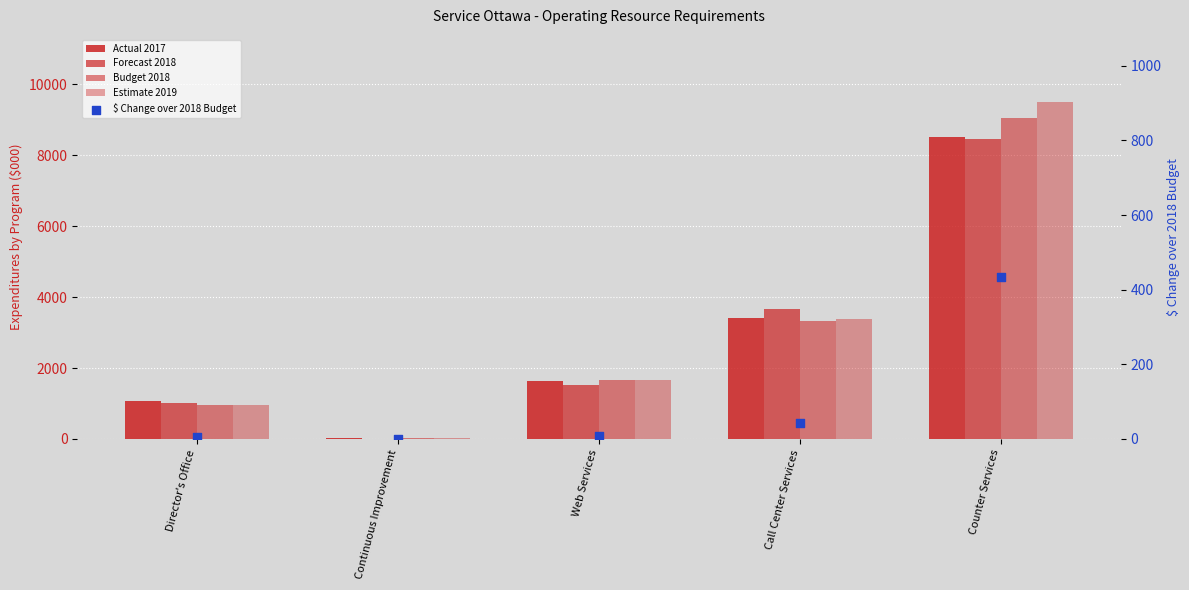

What are all the series names shown in the legend?

Actual 2017, Forecast 2018, Budget 2018, Estimate 2019, $ Change over 2018 Budget